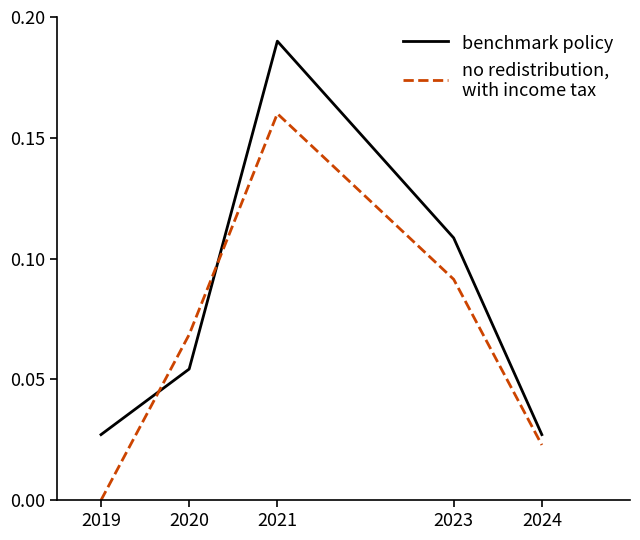

At which category does the chart reach its peak across all series?

2021